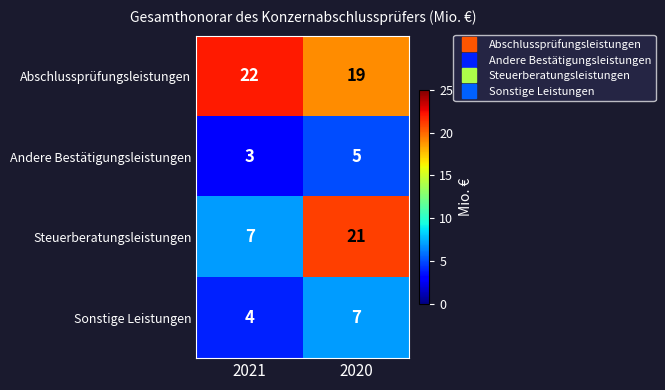

At how many categories does at least one series exceed 12?

2